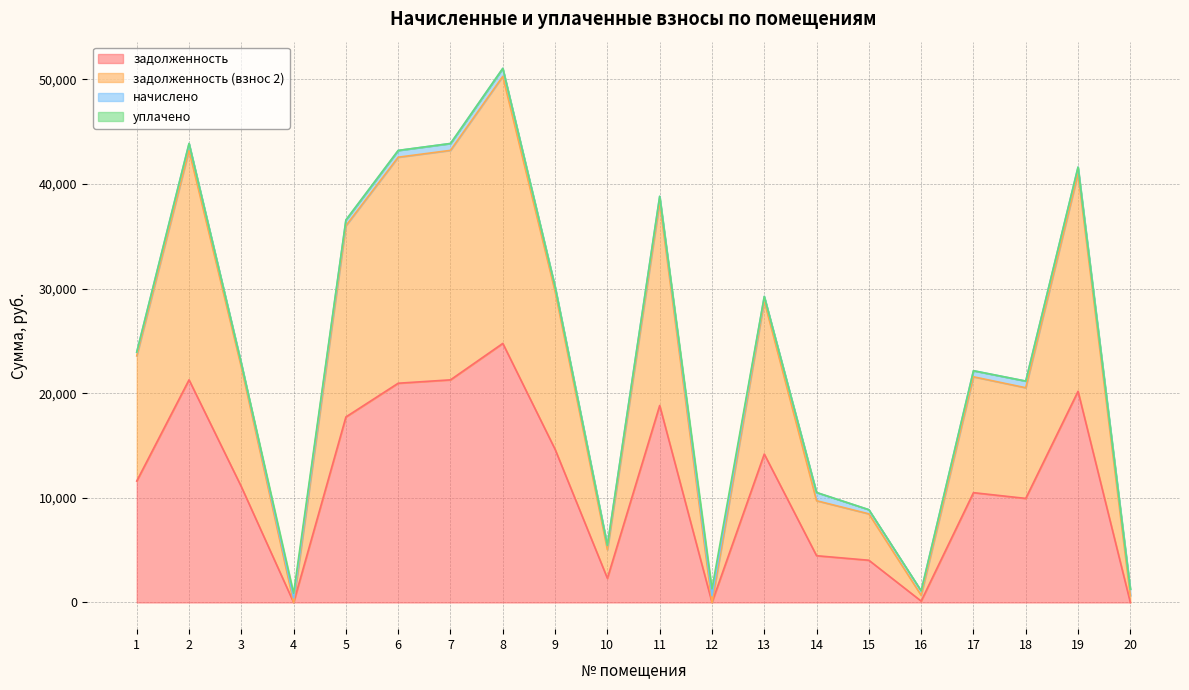

Between 8 and 10, which is larger?

8